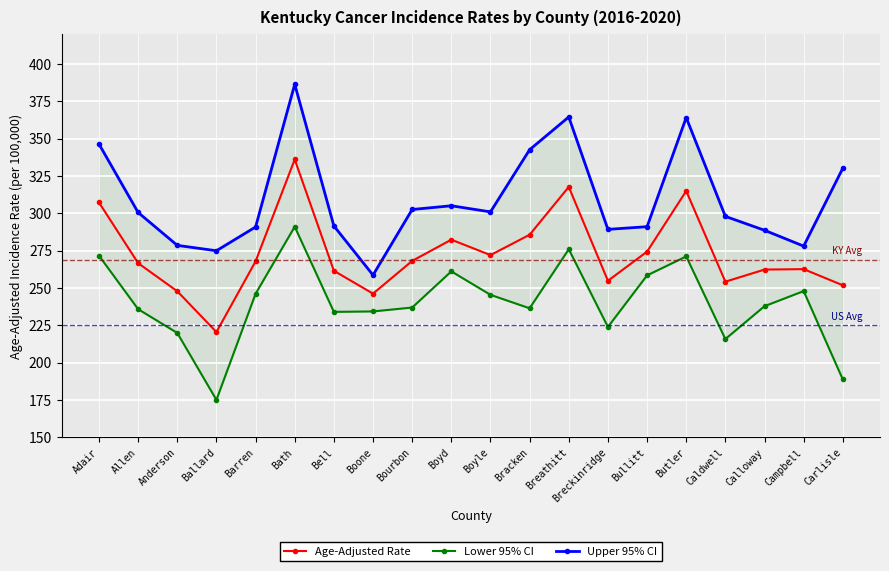

What is the average value of the Lower 95% CI series?

240.4